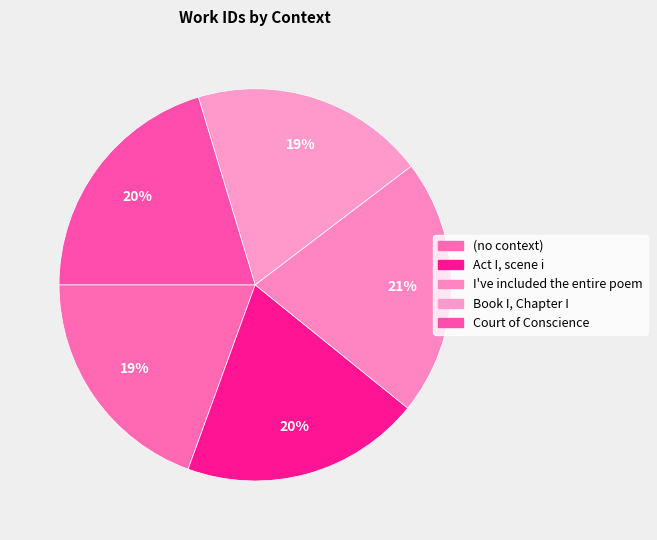

What is the largest slice in the pie chart?

I've included the entire poem